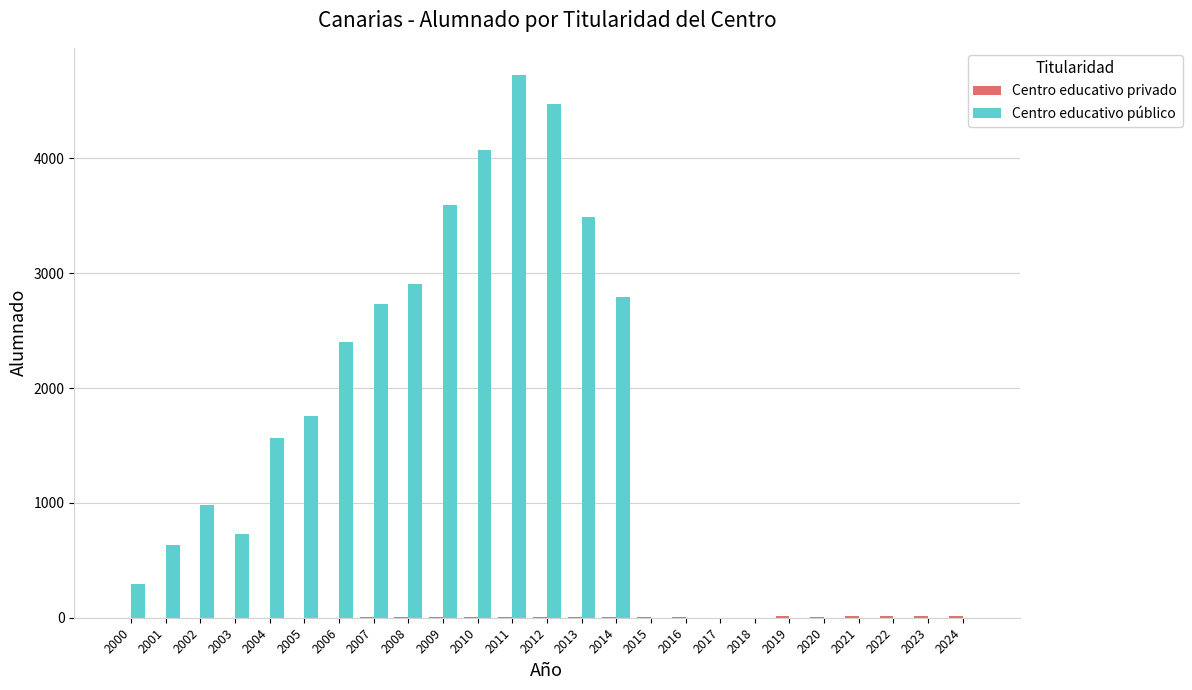

Is it true that Centro educativo público equals 0 at 2018?

True